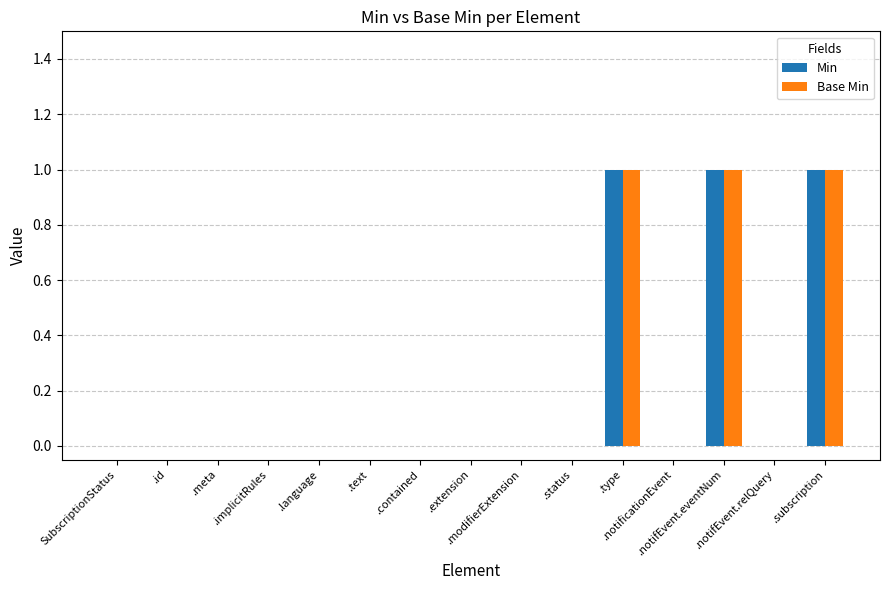

What are all the series names shown in the legend?

Min, Base Min